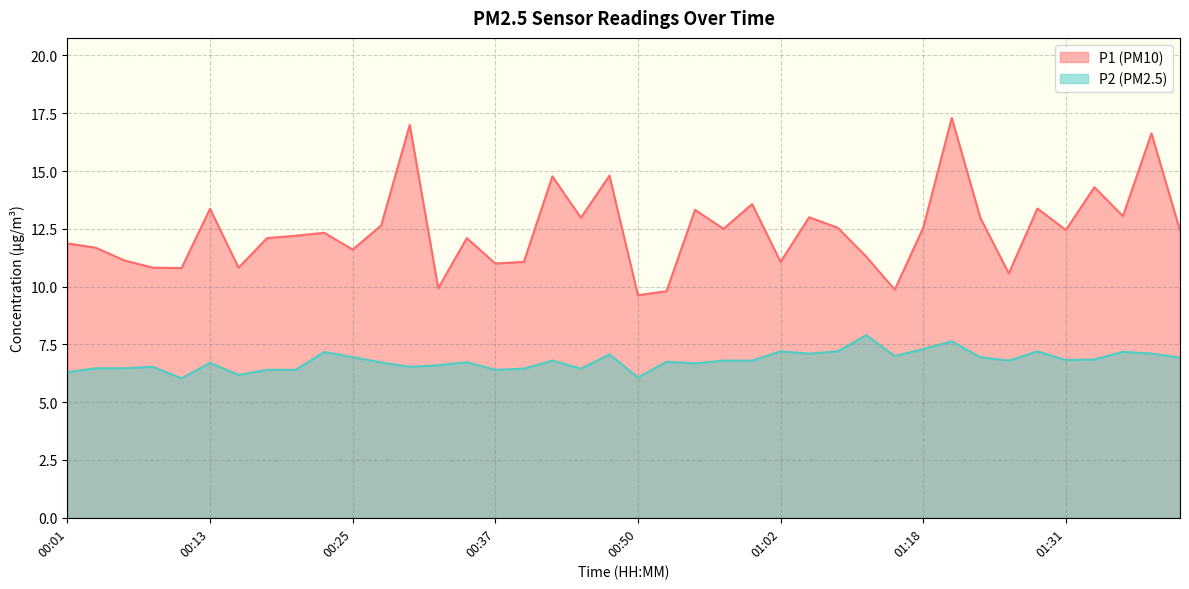

What is the sum of all P2 values?

271.6